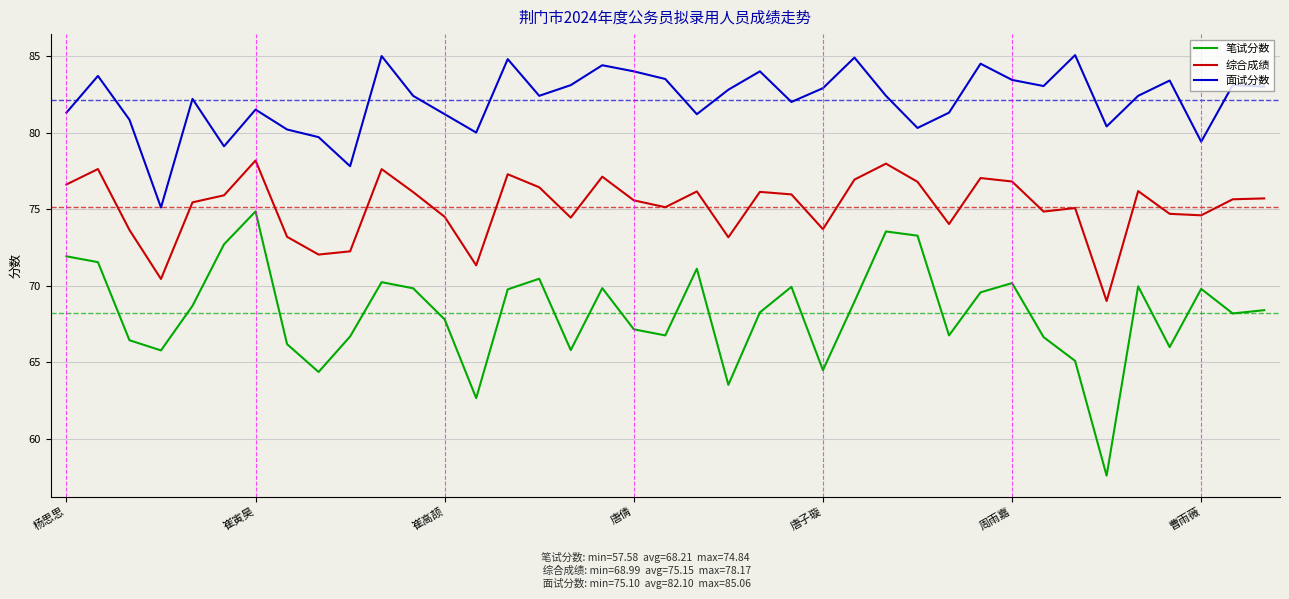

Rank the series by their average value, from lowest to highest.

笔试分数, 综合成绩, 面试分数